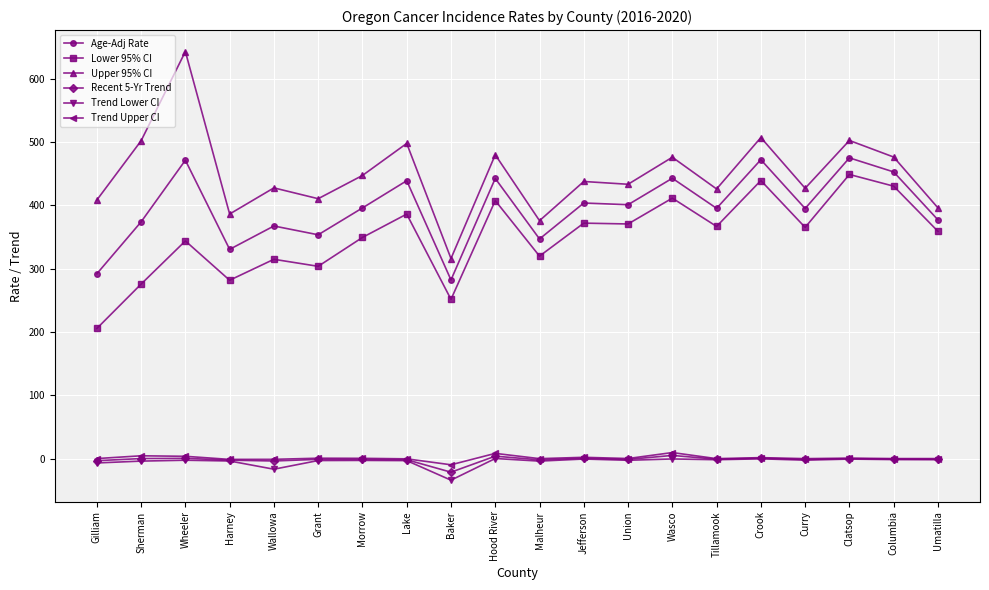

Between Curry and Umatilla, which series saw the biggest shift?

Upper 95% CI